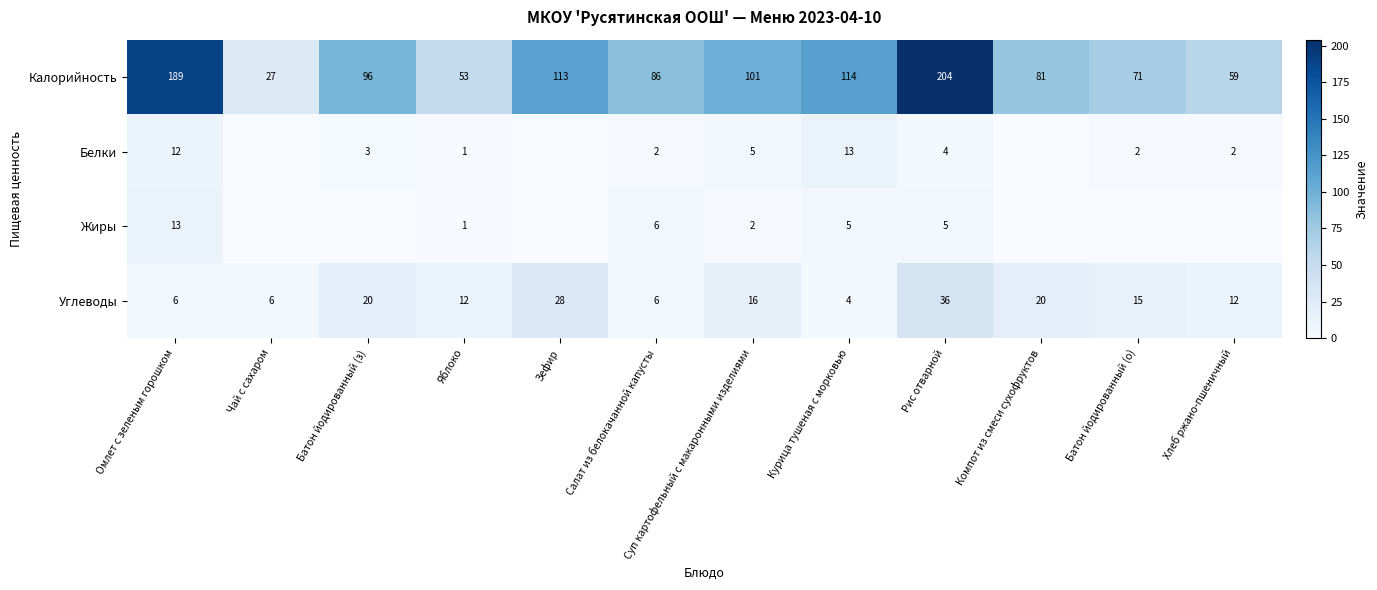

True or false: Белки has a value of 2 at Салат из белокачанной капусты.

True